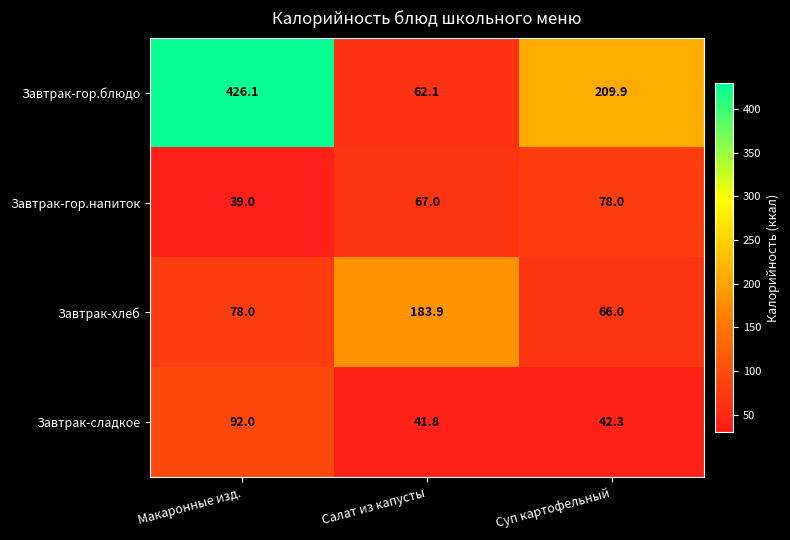

How many data points does each series have?

3